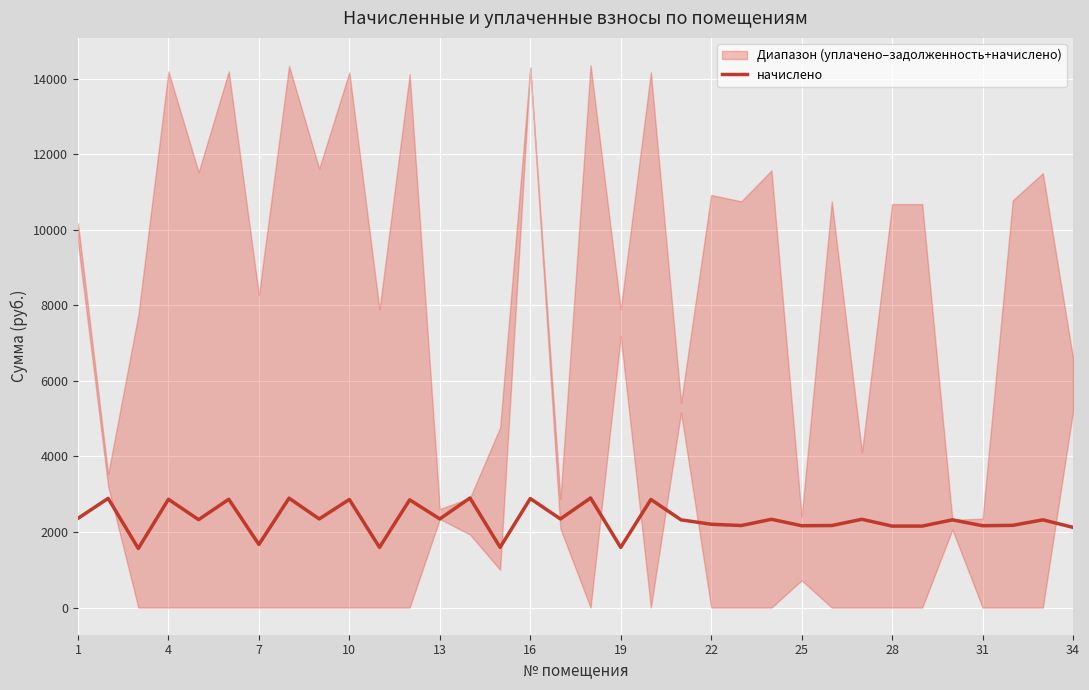

How many lines are shown in the chart?

1